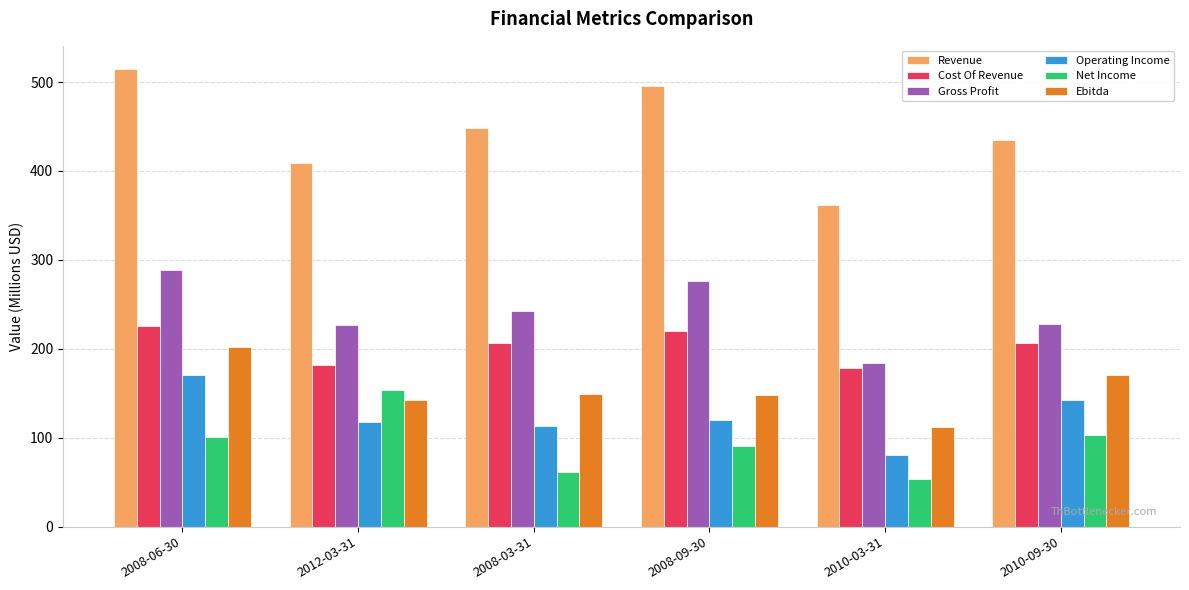

Rank the series at 2008-03-31 from highest to lowest value.

Revenue, Gross Profit, Cost Of Revenue, Ebitda, Operating Income, Net Income